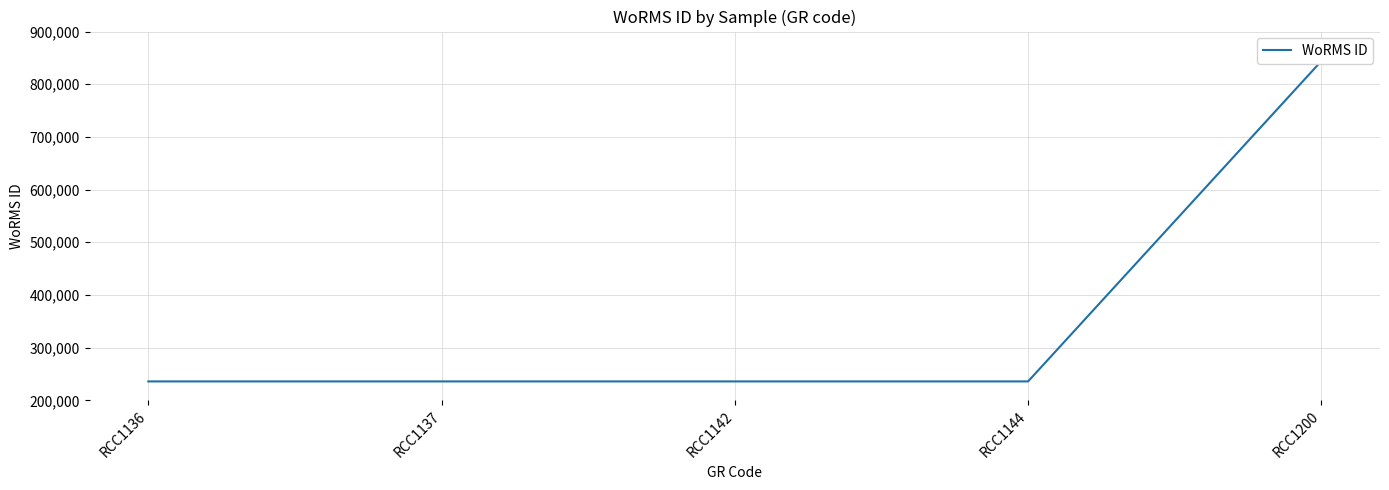

Count the number of values greater than 235923.

1